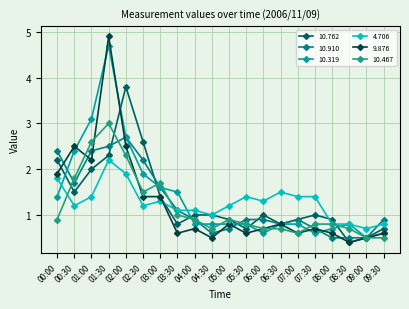

The value of 10.467 at 07:00 is 0.9. True or false?

False